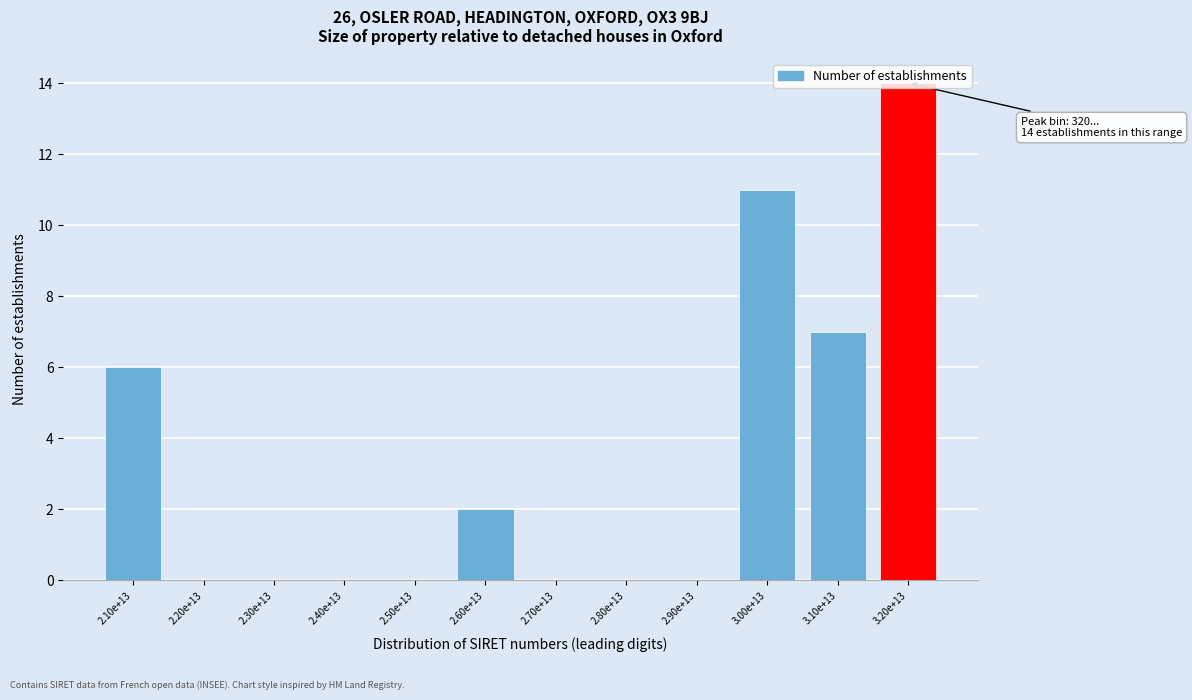

What is the change in value from 2.30e+13 to 3.00e+13?

+11